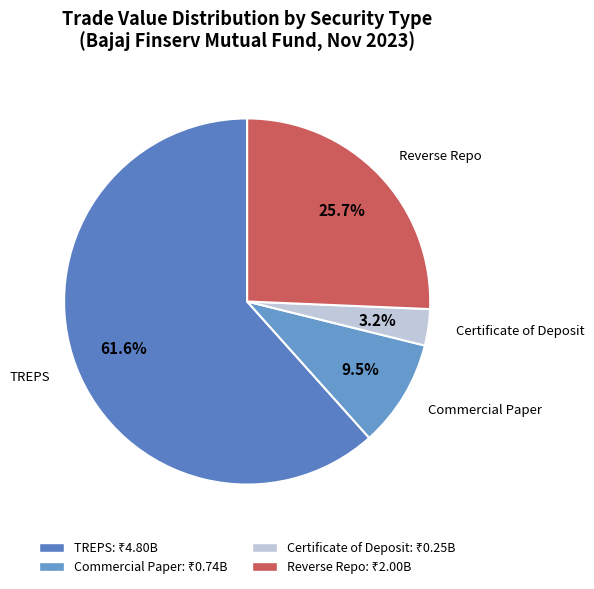

Which category has the biggest portion of the pie?

TREPS